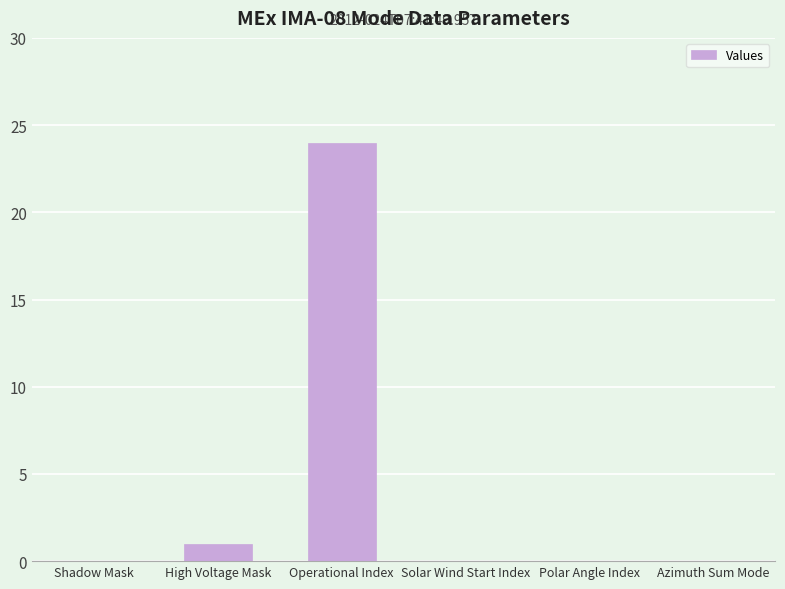

Reading right to left, extract all data points from this chart.

0	0	0	24	1	0